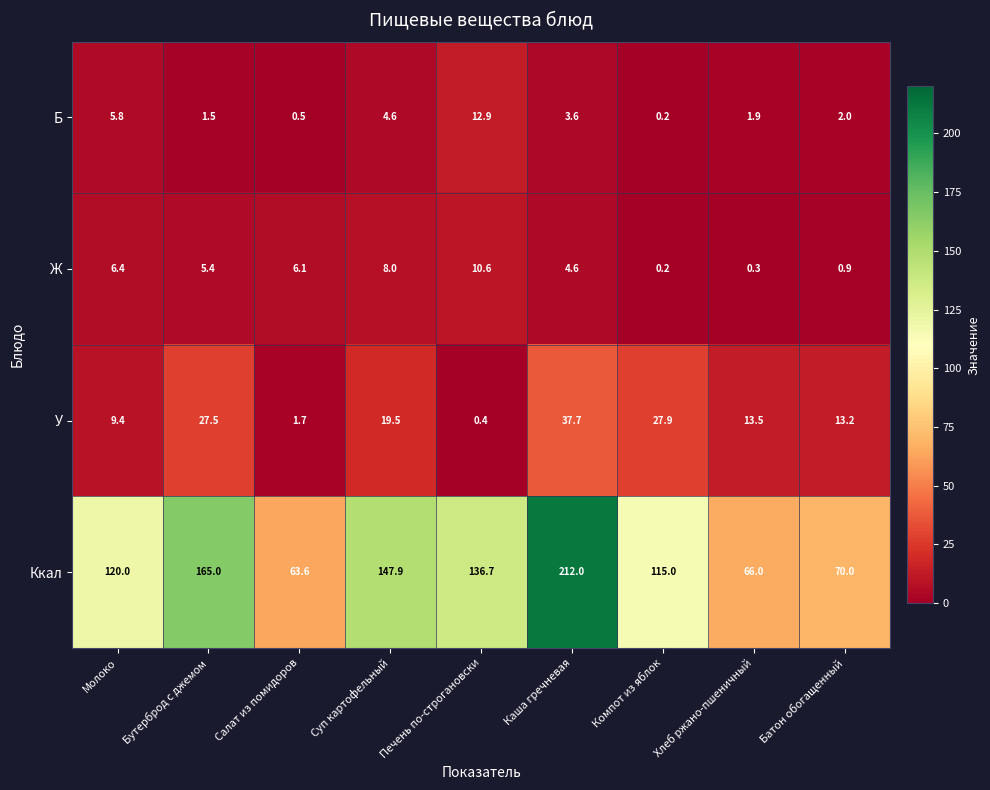

Is it true that Б equals 6.1 at Суп картофельный?

False